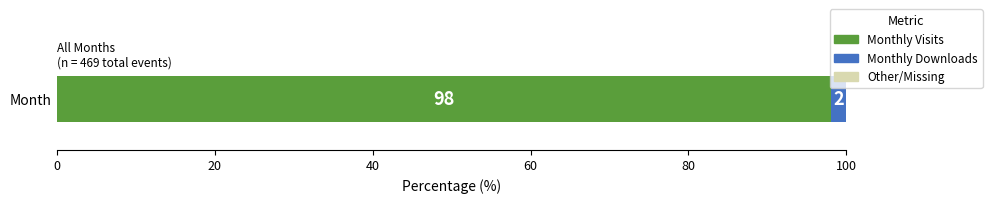

Read the Monthly Visits value at Month.

98